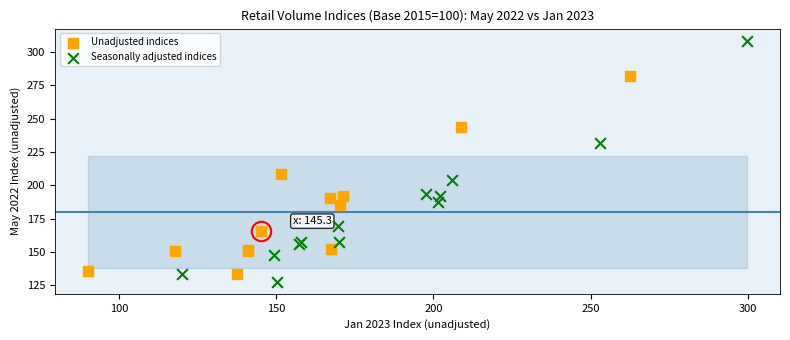

Which series contains the lowest Y value?

Seasonally adjusted indices